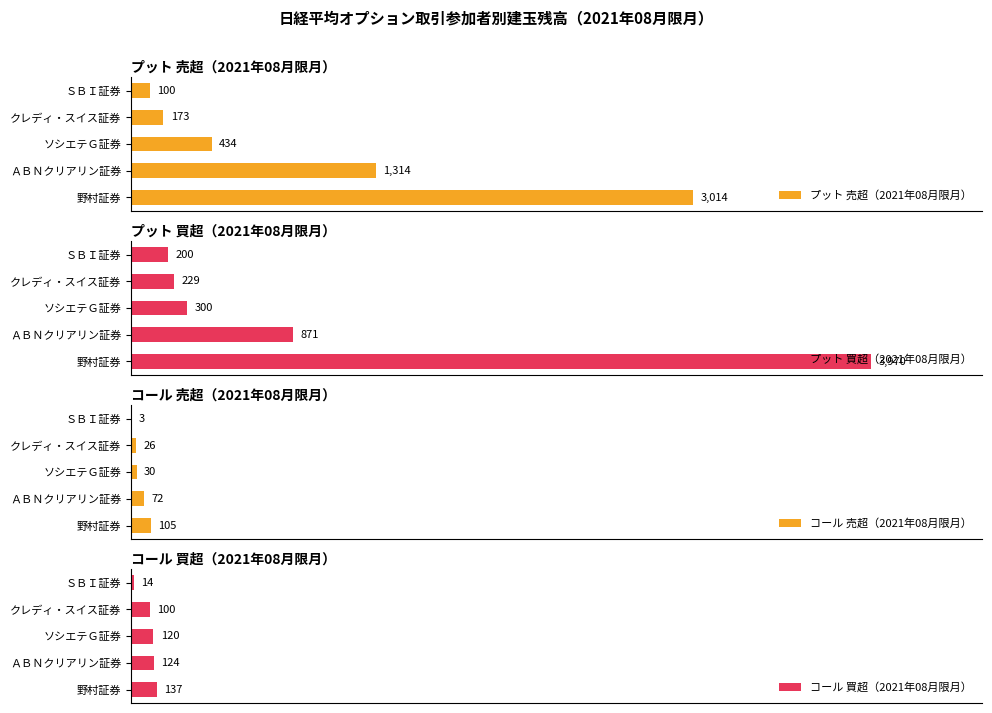

At which label does プット 買超（2021年08月限月） reach its peak?

野村証券